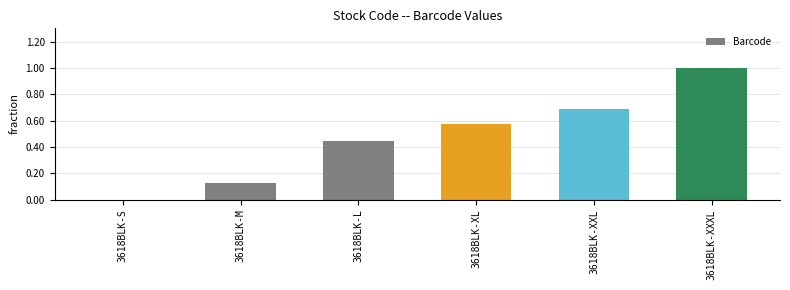

What is the sum of all values?

2.8